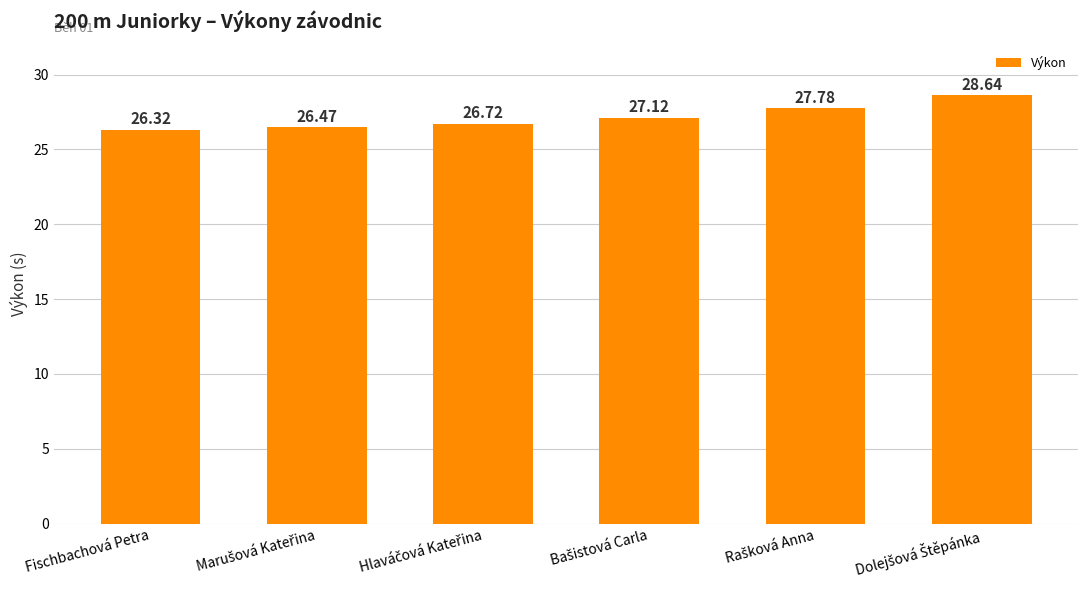

True or false: the data shows 46.6 at Fischbachová Petra.

False